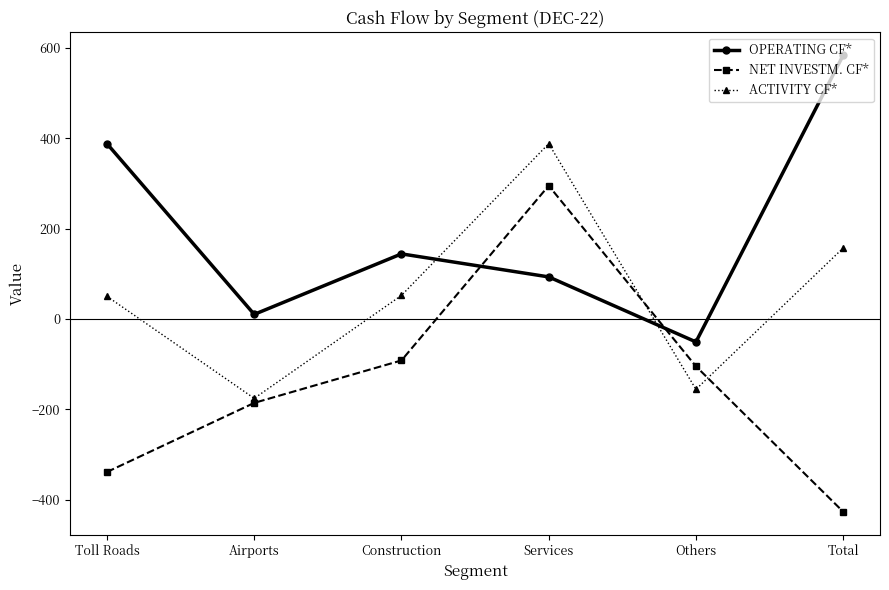

How many lines are shown in the chart?

3